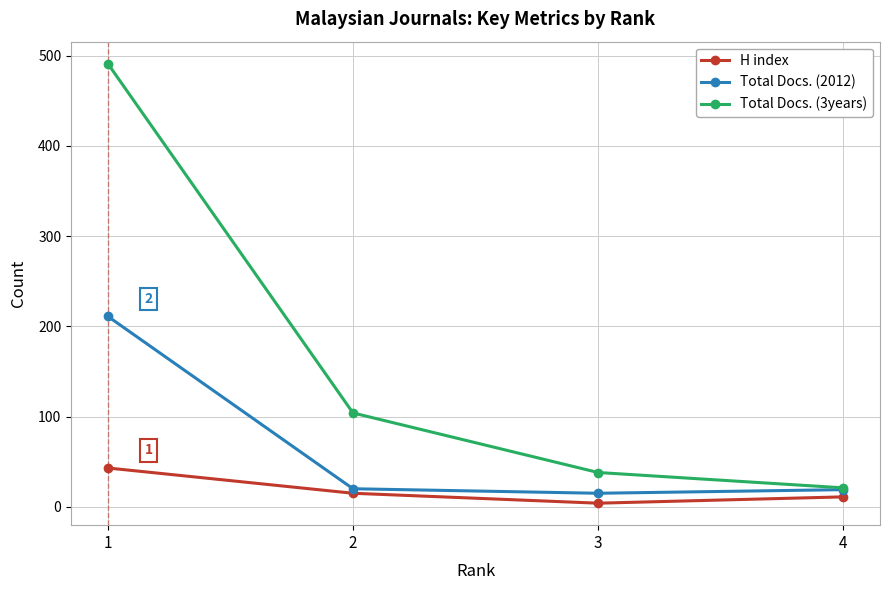

What is the greatest value displayed?

491